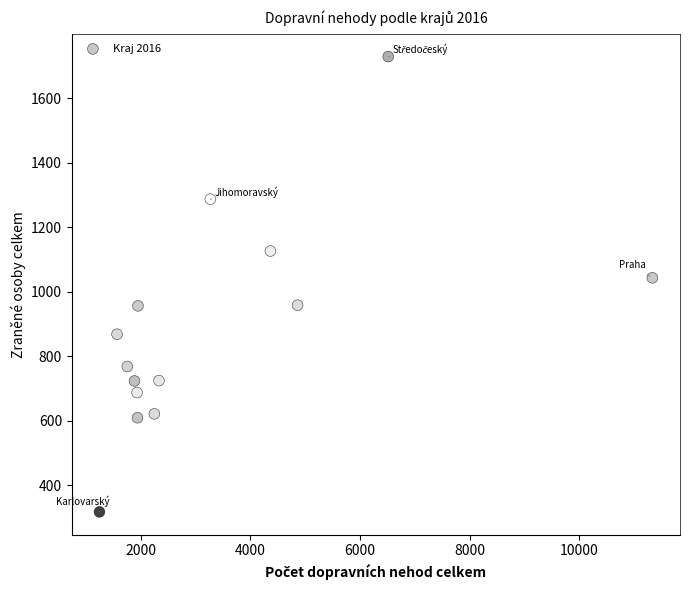

What Y value in the scatter plot is closest to 1023?

1043